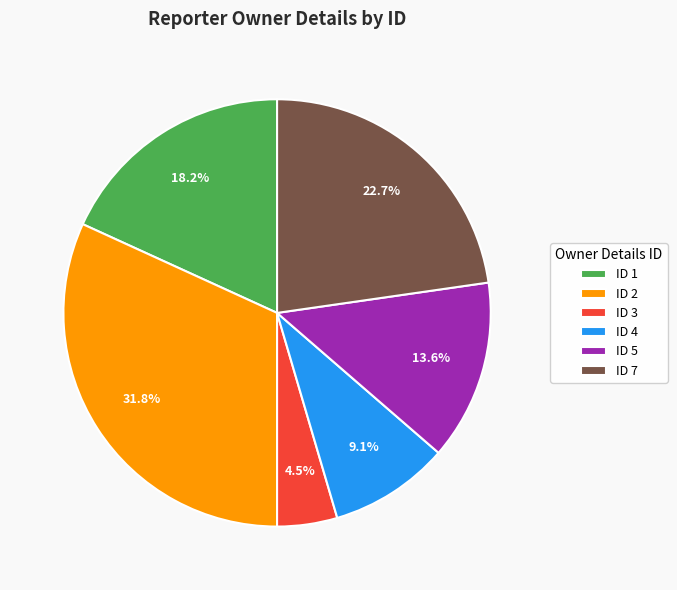

Between ID 5 and ID 2, which is larger?

ID 2